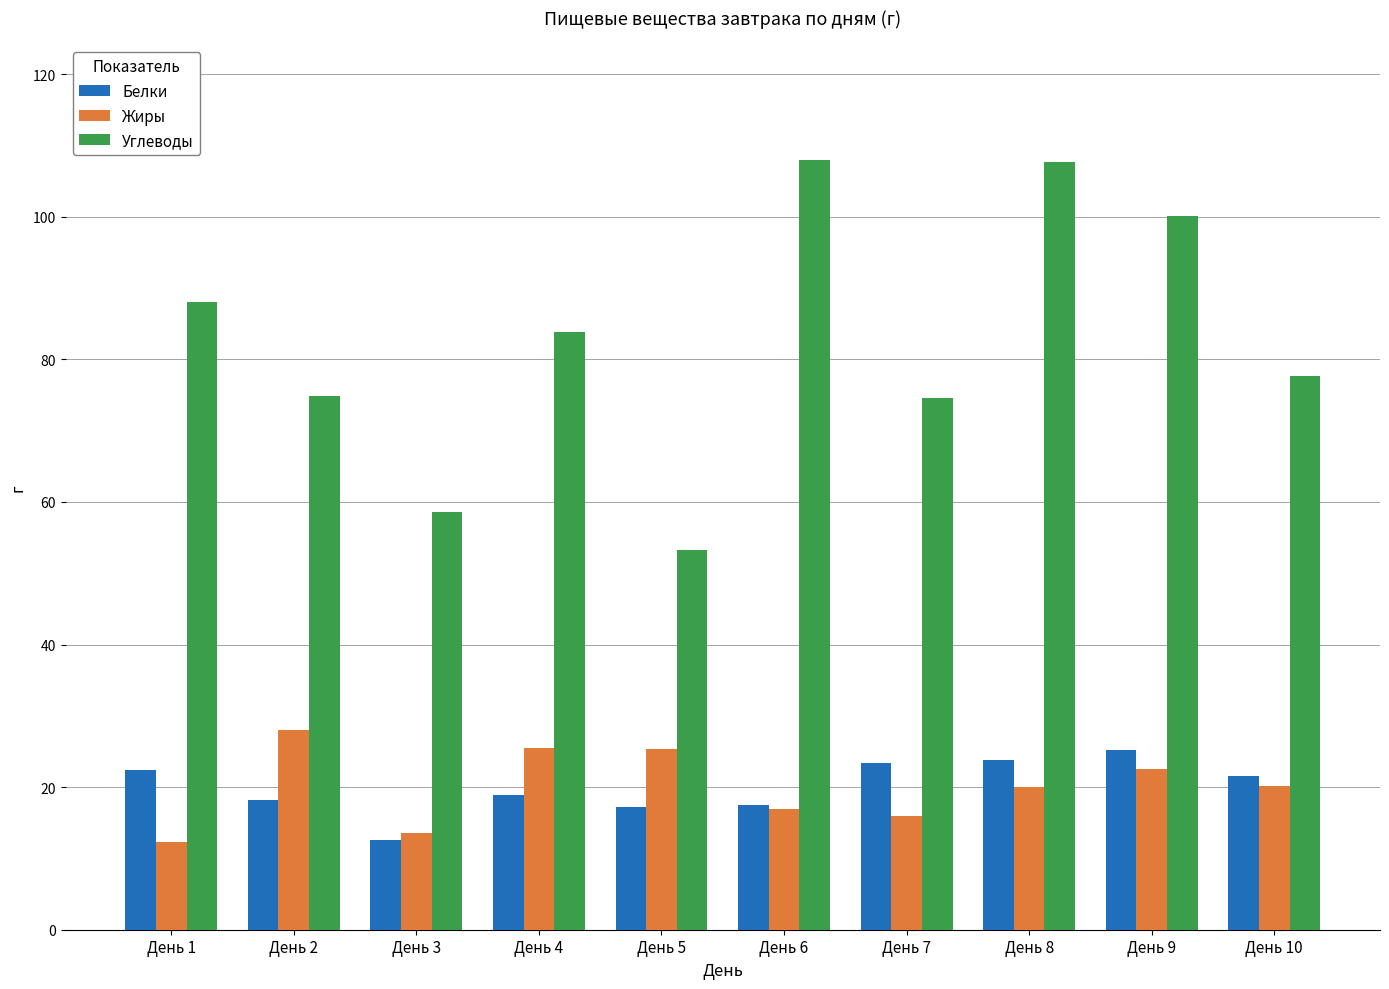

What is the minimum value shown in the chart?

12.3